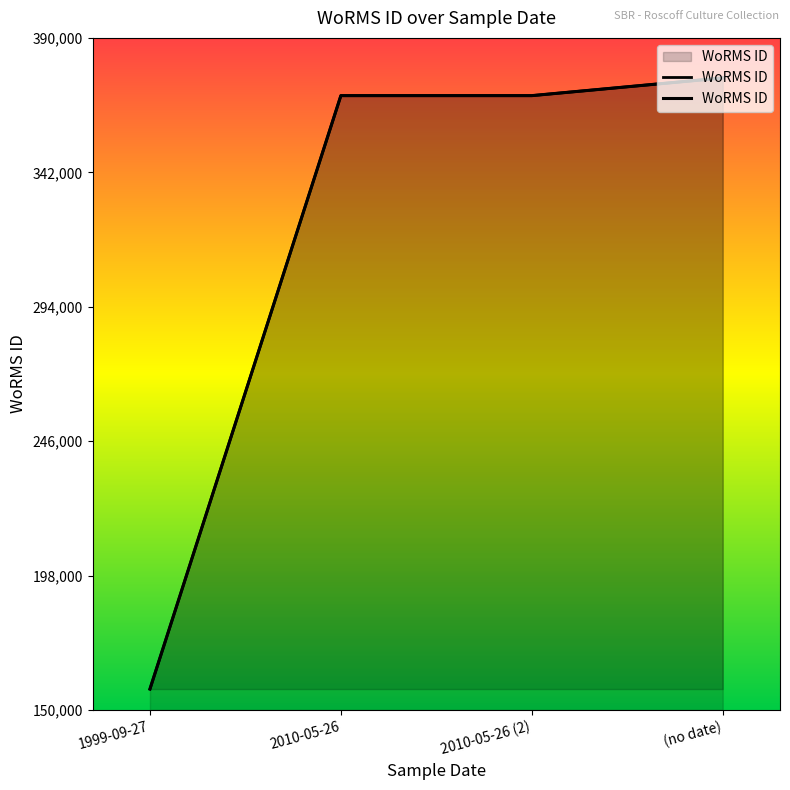

How many lines are shown in the chart?

1